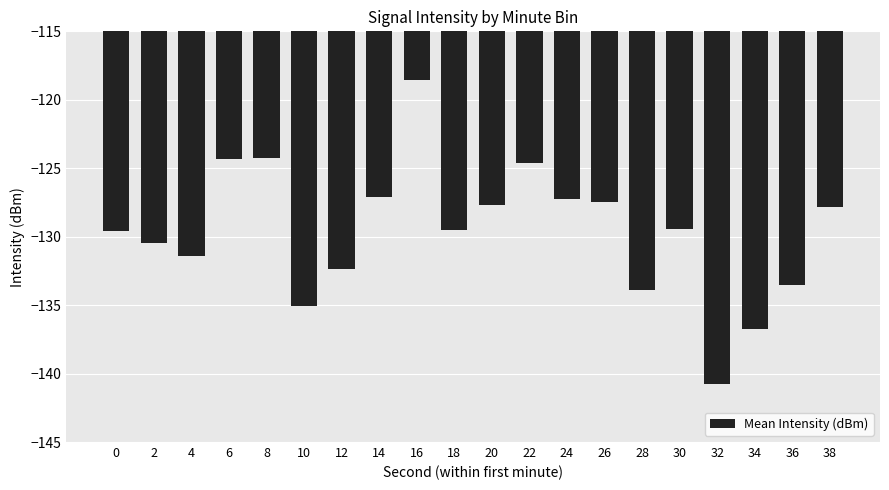

Does the chart contain stacked bars?

No